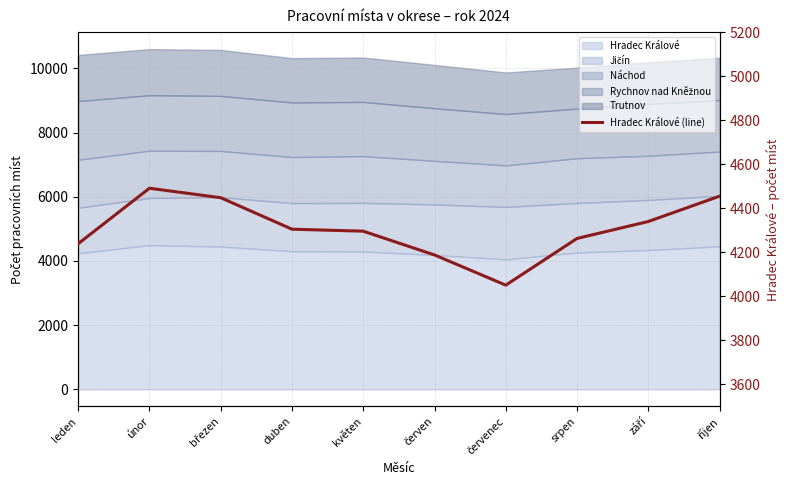

What is the greatest value displayed?

4491